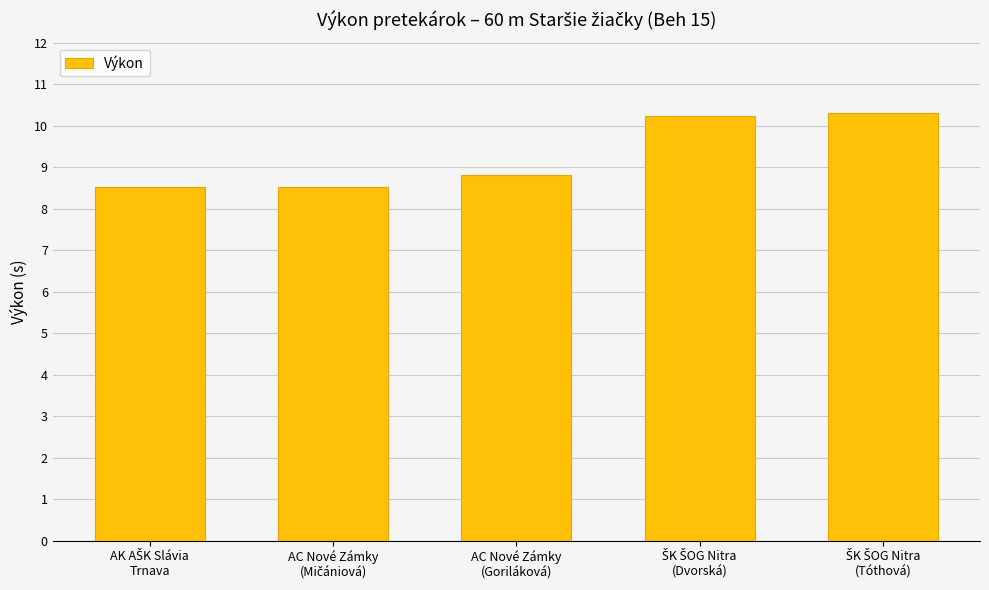

What is the average value?

9.3